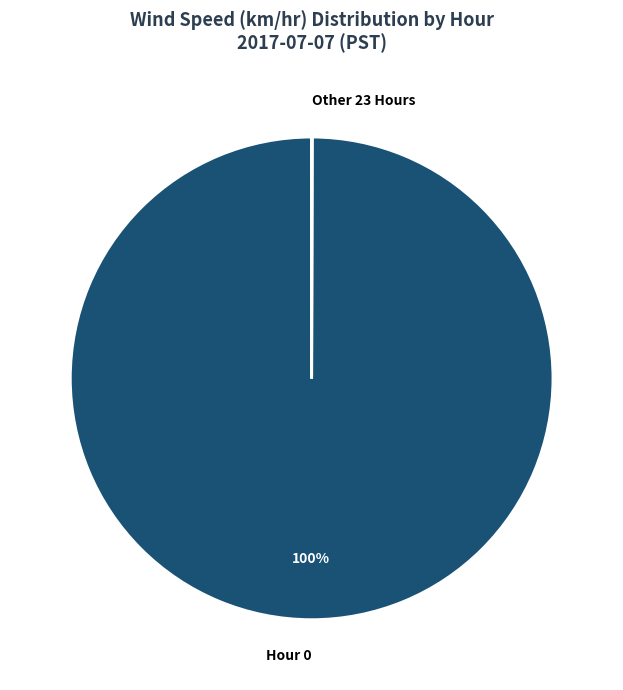

The Hour 0 slice represents 100% of the pie. True or false?

True